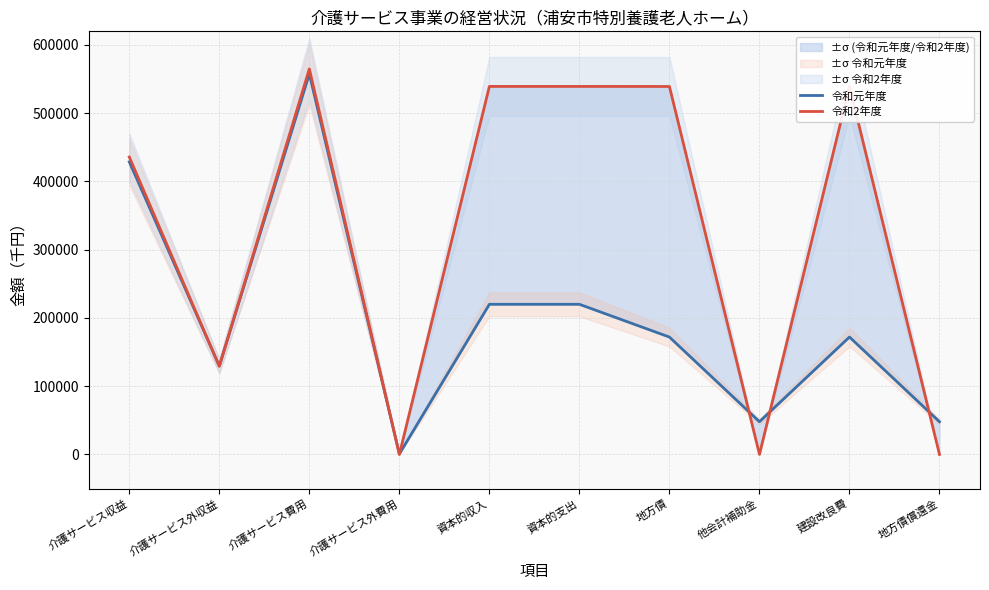

At which label does 令和元年度 first exceed 172064?

介護サービス収益